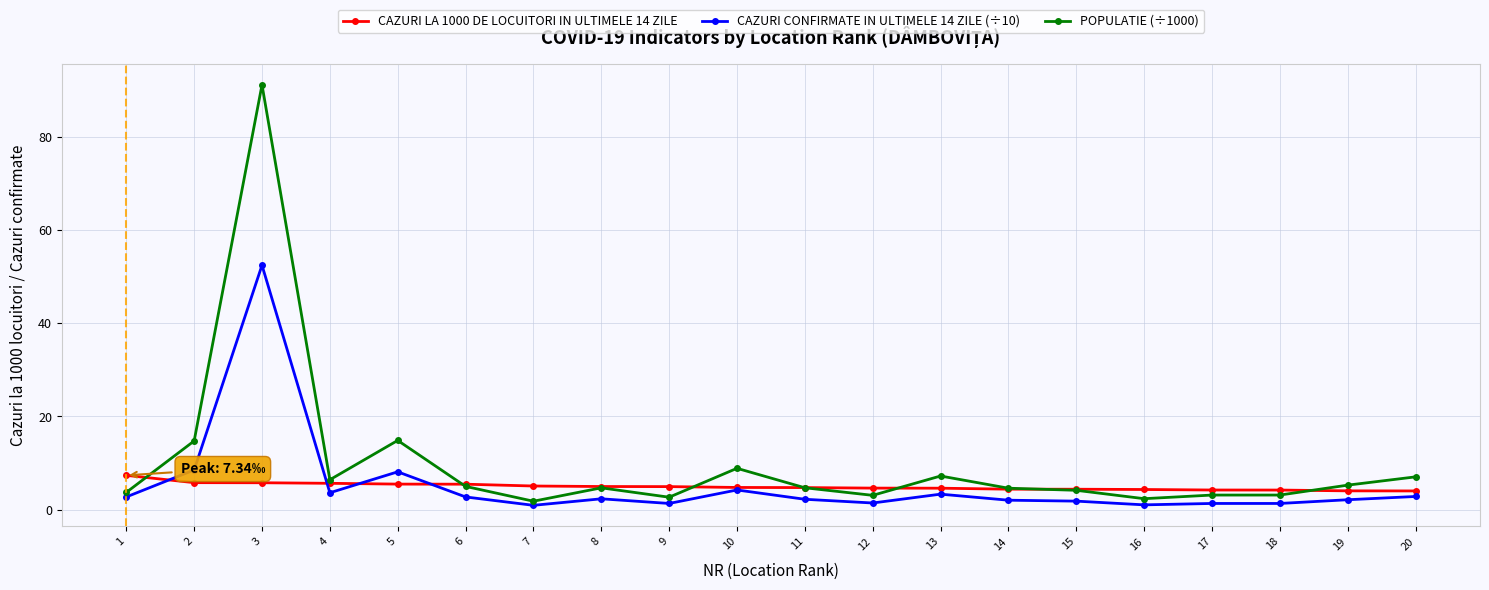

Between which two adjacent categories do CAZURI LA 1000 DE LOCUITORI IN ULTIMELE 14 ZILE and CAZURI CONFIRMATE IN ULTIMELE 14 ZILE (÷10) first intersect?

1 and 2